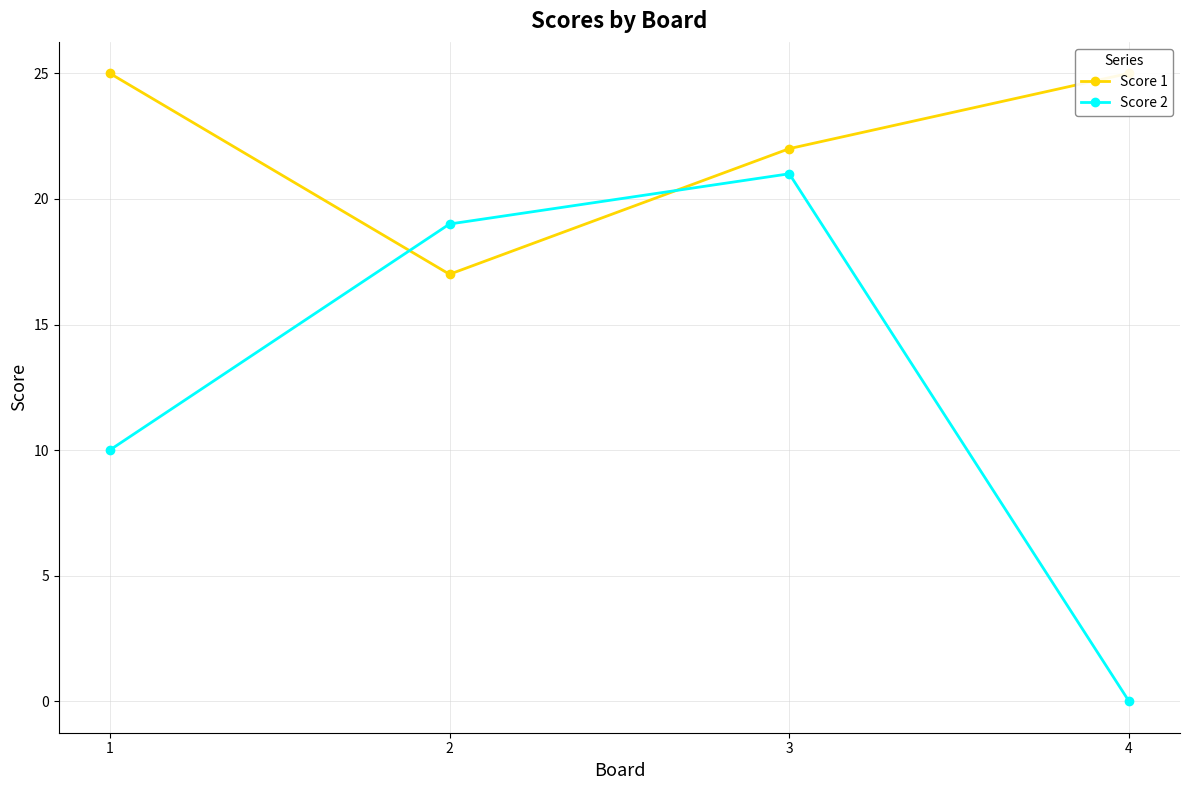

What is the approximate value of Score 1 at 3?

22